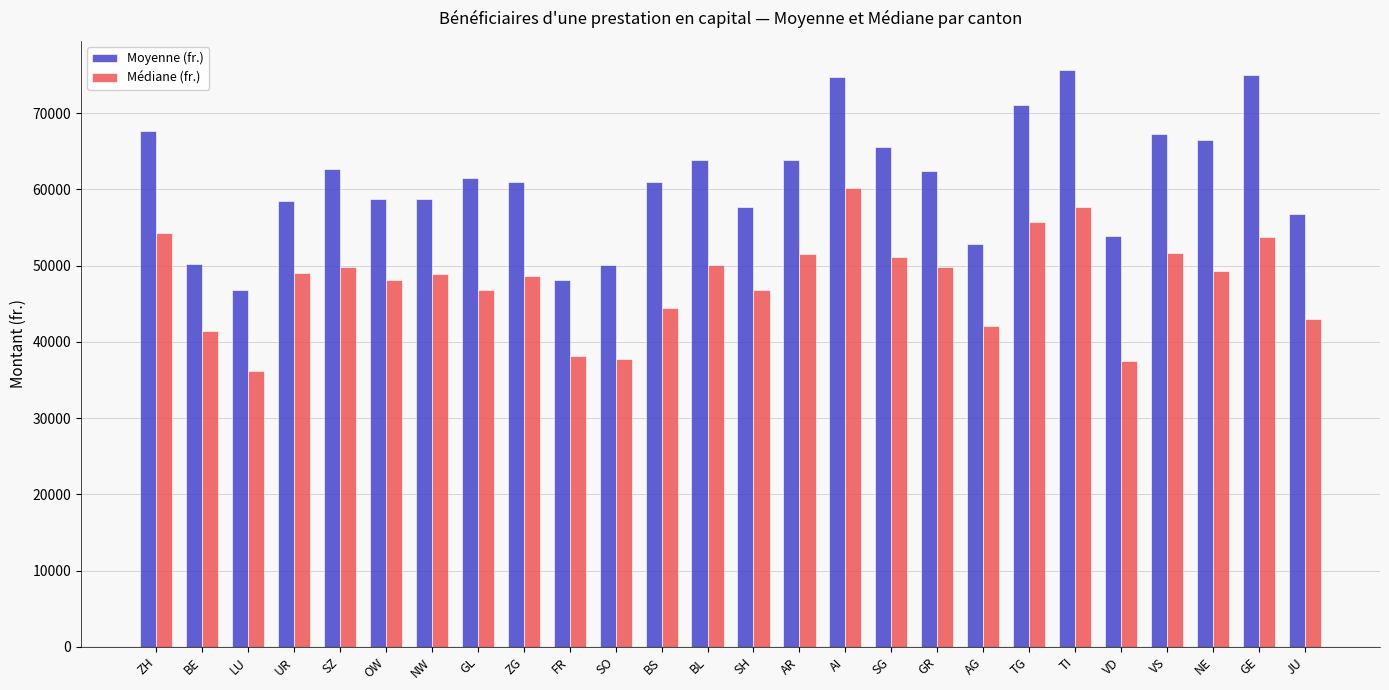

Which series changed the most between ZH and SO?

Moyenne (fr.)